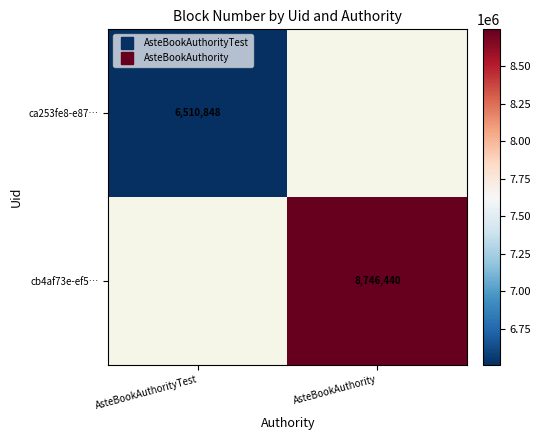

Is the value of ca253fe8-e87… at AsteBookAuthorityTest greater than the value of cb4af73e-ef5… at AsteBookAuthorityTest?

No